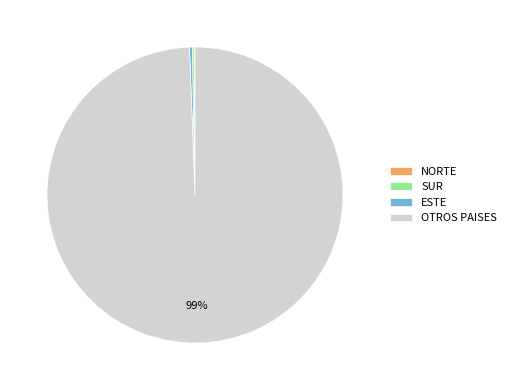

To the nearest percent, what is the average slice percentage?

25%